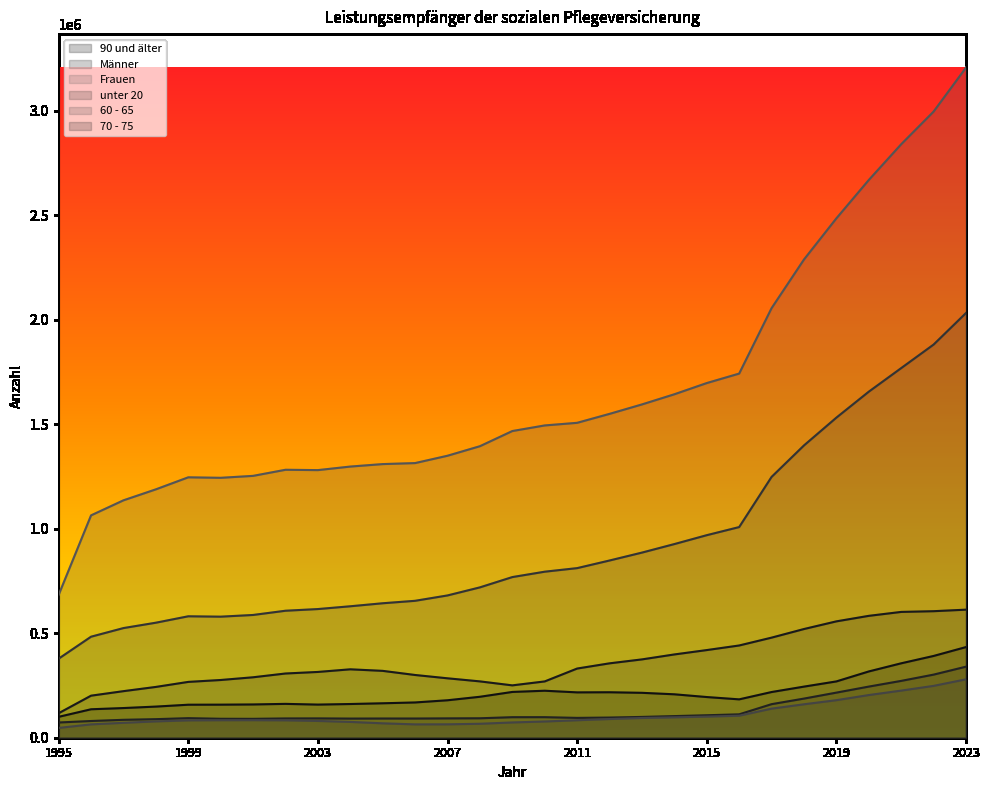

How many lines are shown in the chart?

6